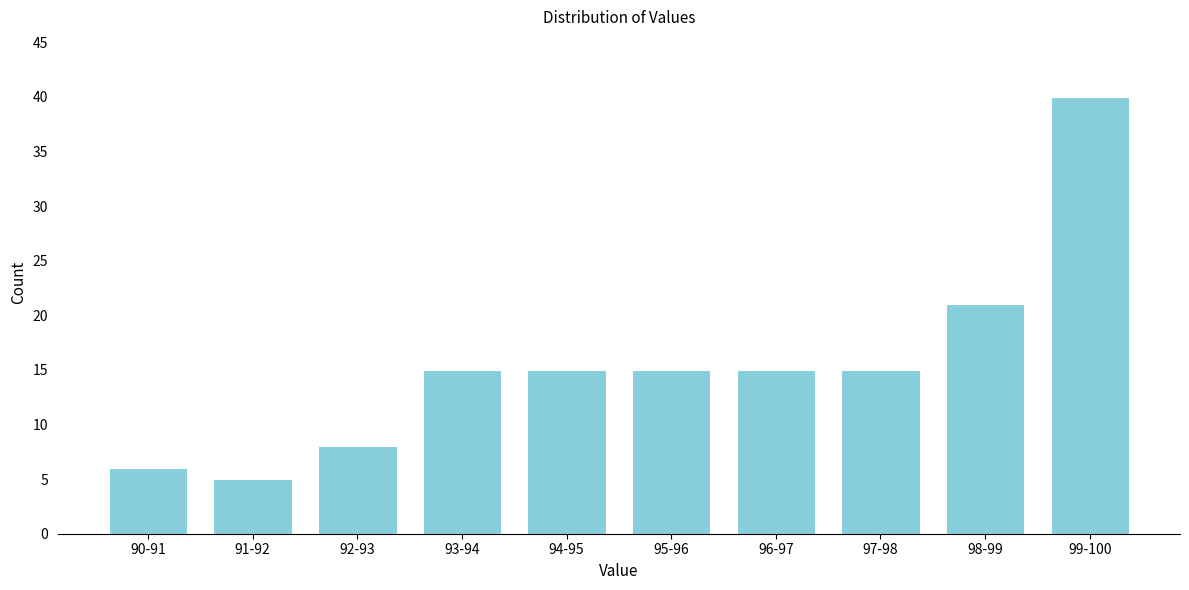

Reading left to right, extract all data points from this chart.

90-91=6	91-92=5	92-93=8	93-94=15	94-95=15	95-96=15	96-97=15	97-98=15	98-99=21	99-100=40